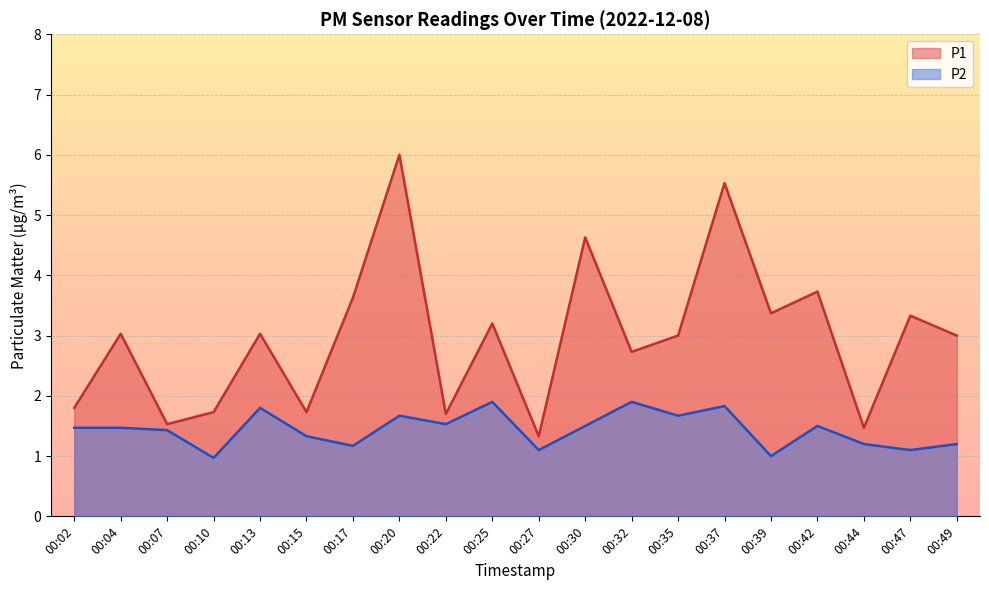

Rank the series by their average value, from lowest to highest.

P2, P1